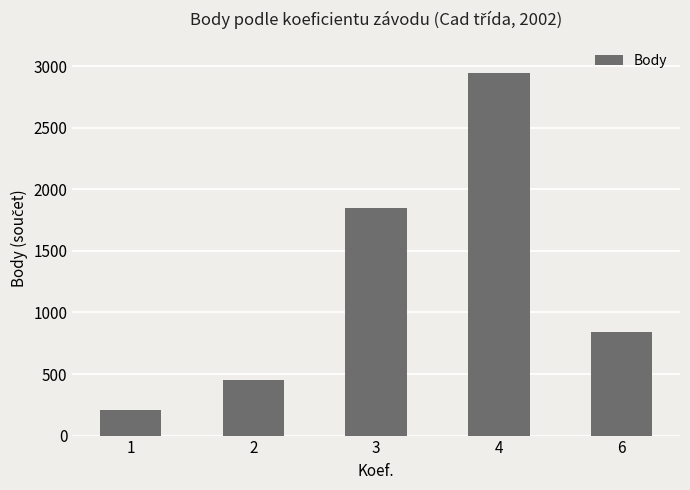

Reading right to left, what are all the values shown in this chart?

6=843	4=2946	3=1851	2=452	1=206